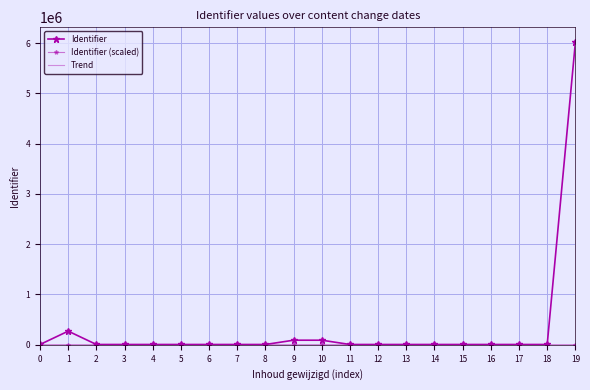

True or false: Identifier (scaled) has a value of 6.0 at 11.

True